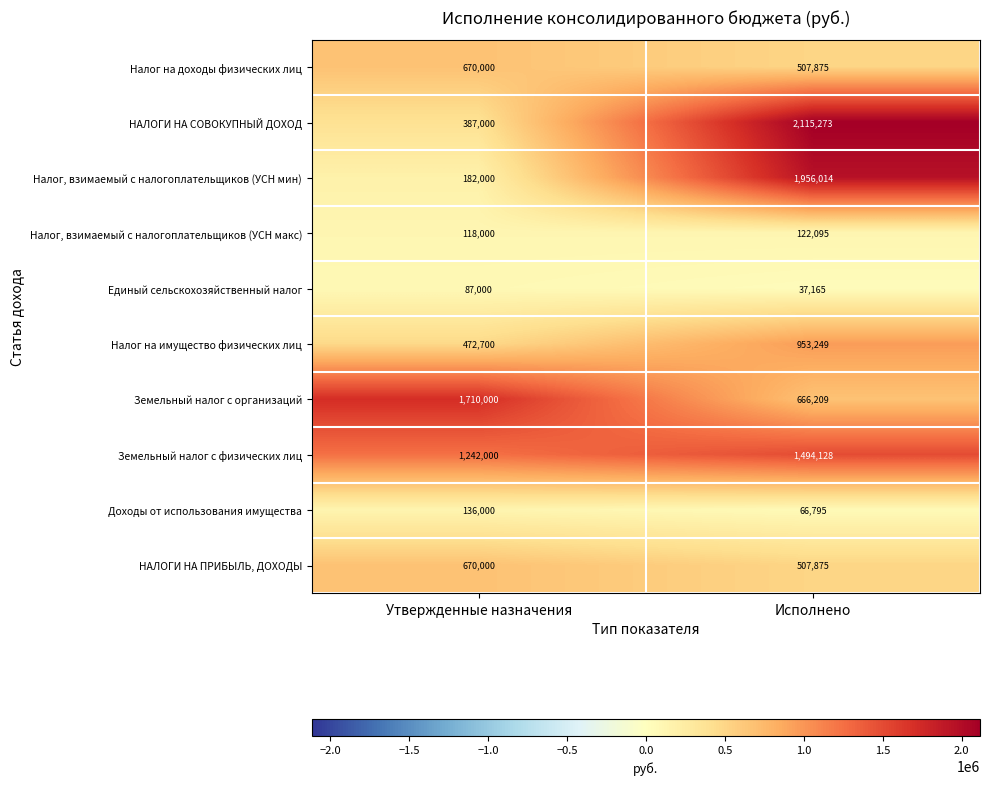

What is the sum of the Налог, взимаемый с налогоплательщиков (УСН мин) values at Утвержденные назначения and Исполнено?

2138014